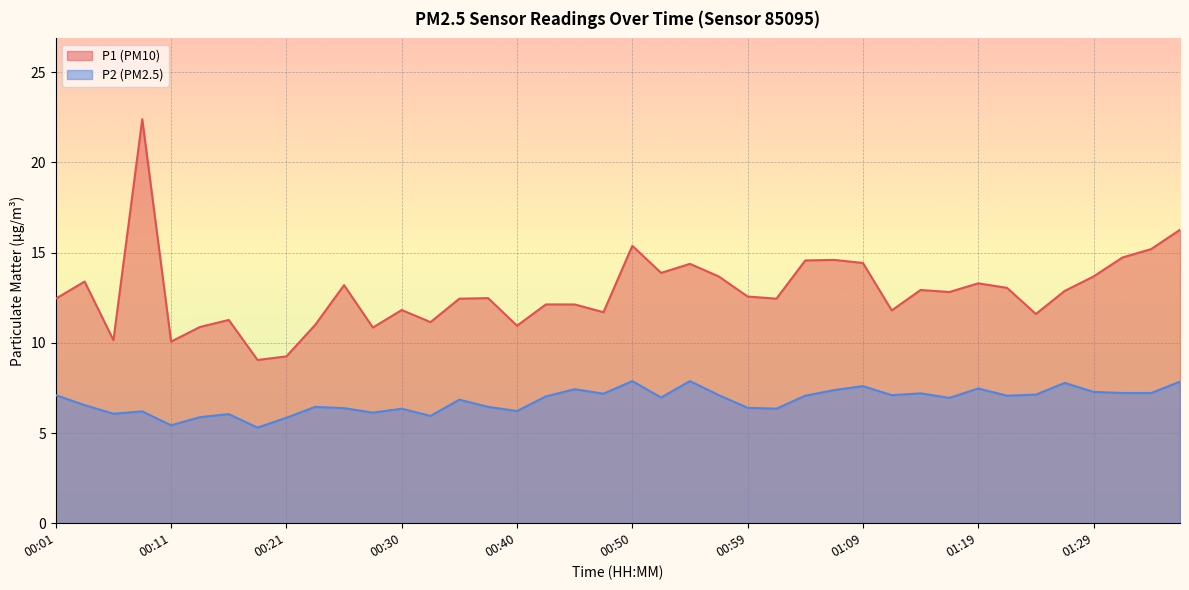

What is the smallest value displayed?

5.3